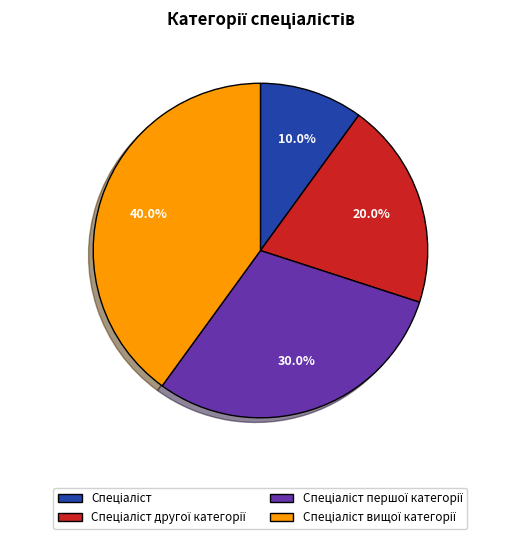

How many slices are in this pie chart?

4